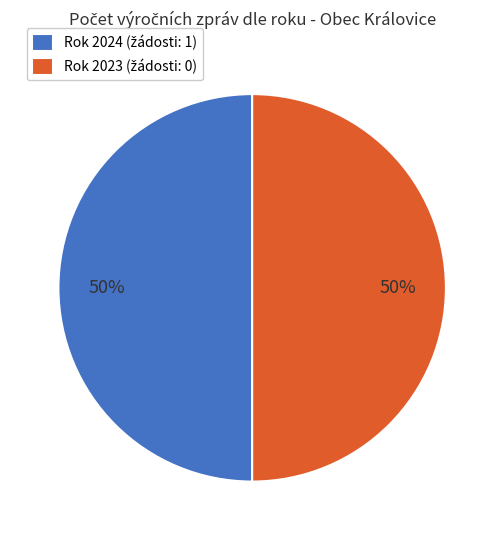

To the nearest percent, what is the average slice percentage?

50%